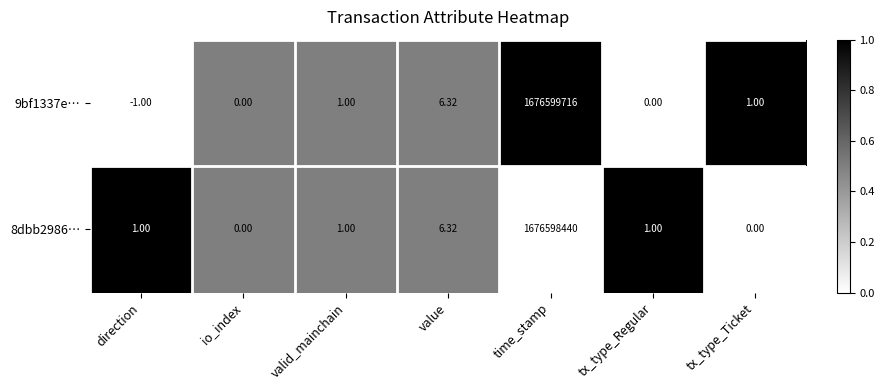

How many data points in 8dbb2986… are less than 1?

2